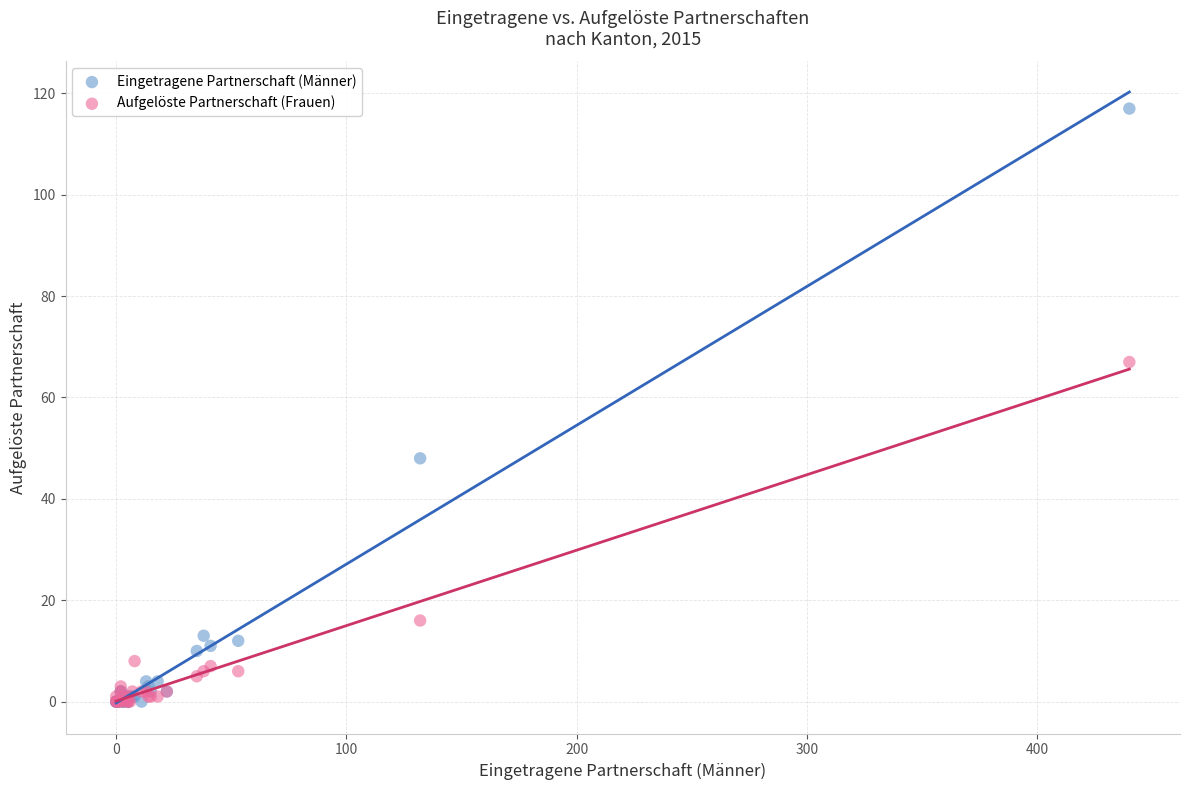

In the Aufgelöste Partnerschaft (Frauen) series, what Y value is closest to 33?

16